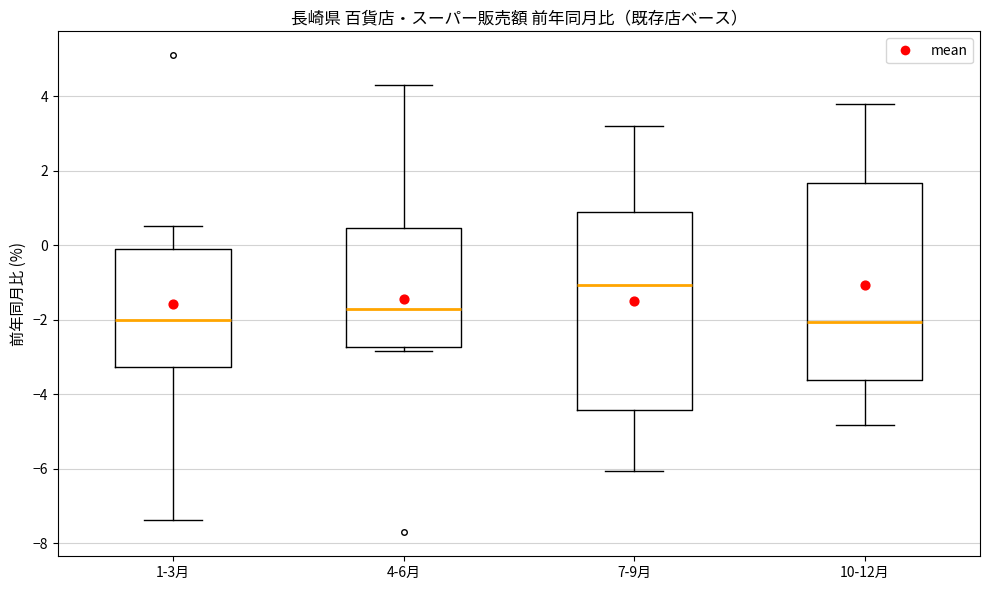

Which box has the highest median line?

7-9月